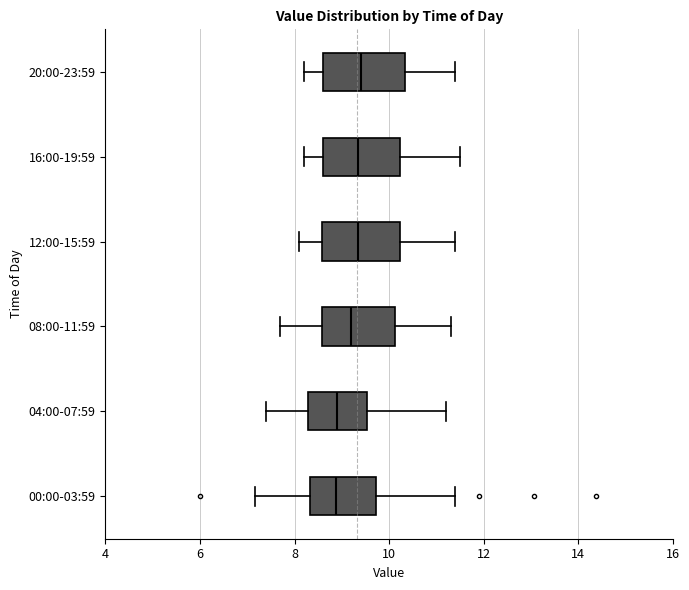

Reading bottom to top, read every box against the x-axis: the position of its median line, the range the box covers, and the ends of its whiskers. The values are not printed on the chart, so give them approximately, as read against the axis.

00:00-03:59: median 8.8, box 8.4 to 9.8, whiskers 7.2 to 11.4
04:00-07:59: median 9.0, box 8.2 to 9.6, whiskers 7.4 to 11.2
08:00-11:59: median 9.2, box 8.6 to 10.2, whiskers 7.8 to 11.4
12:00-15:59: median 9.4, box 8.6 to 10.2, whiskers 8.2 to 11.4
16:00-19:59: median 9.4, box 8.6 to 10.2, whiskers 8.2 to 11.6
20:00-23:59: median 9.4, box 8.6 to 10.4, whiskers 8.2 to 11.4